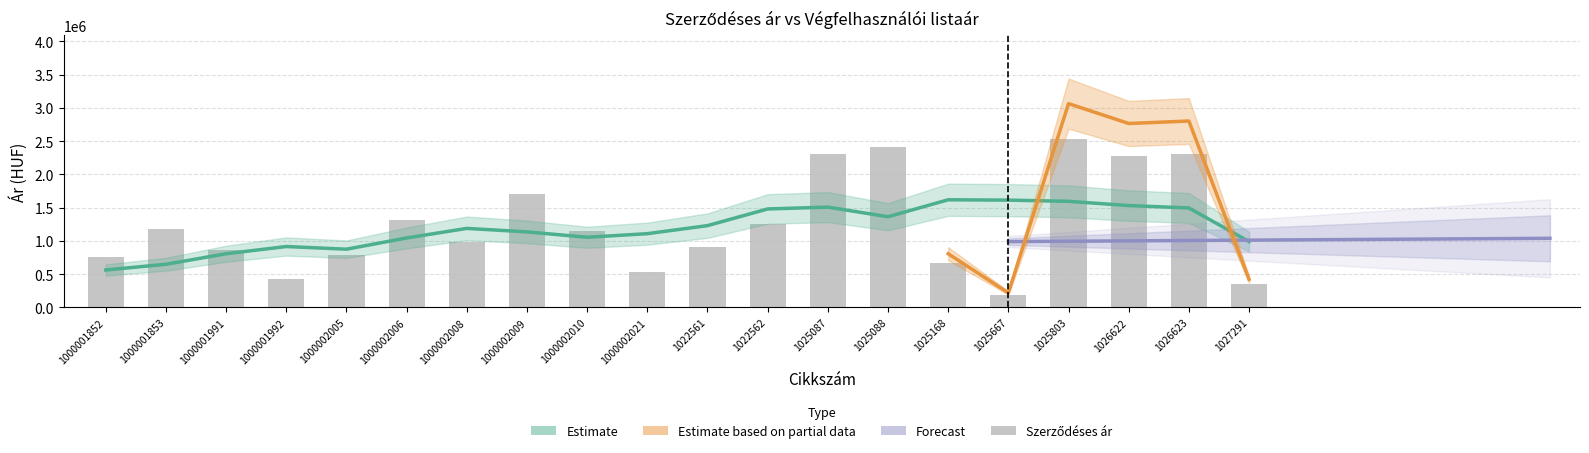

How many values are below 1150082?

10